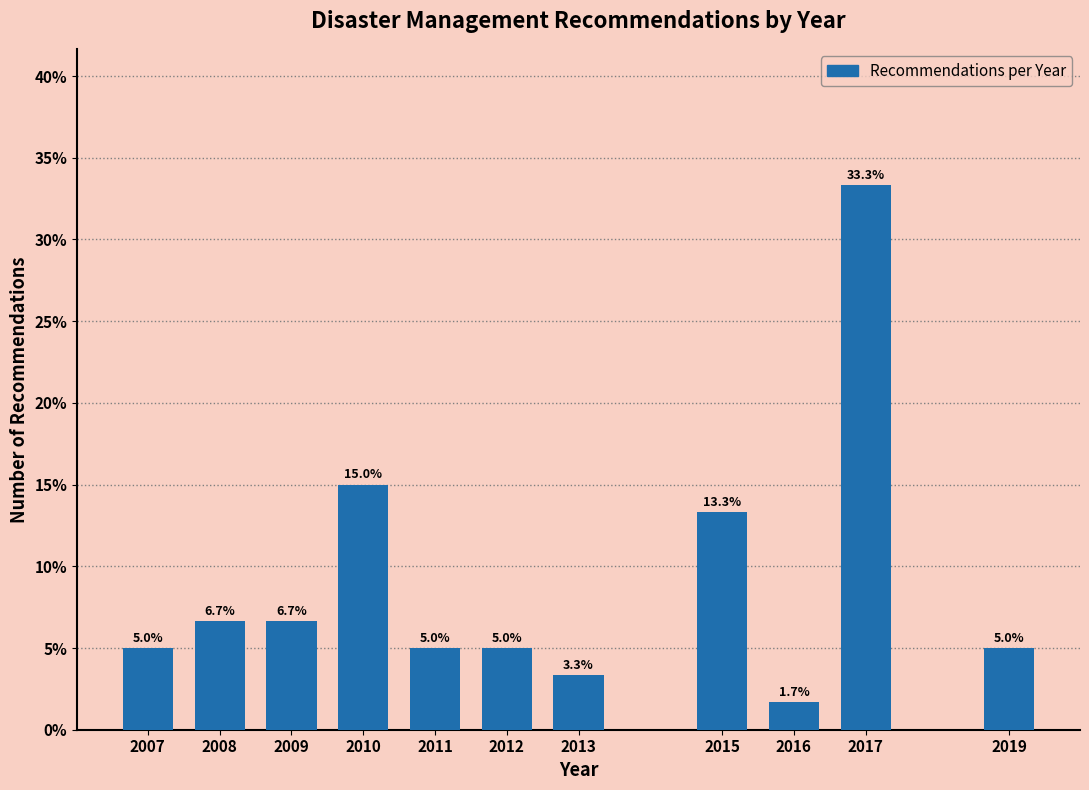

Reading right to left, what are all the values shown in this chart?

5.0	33.3	1.7	13.3	3.3	5.0	5.0	15.0	6.7	6.7	5.0